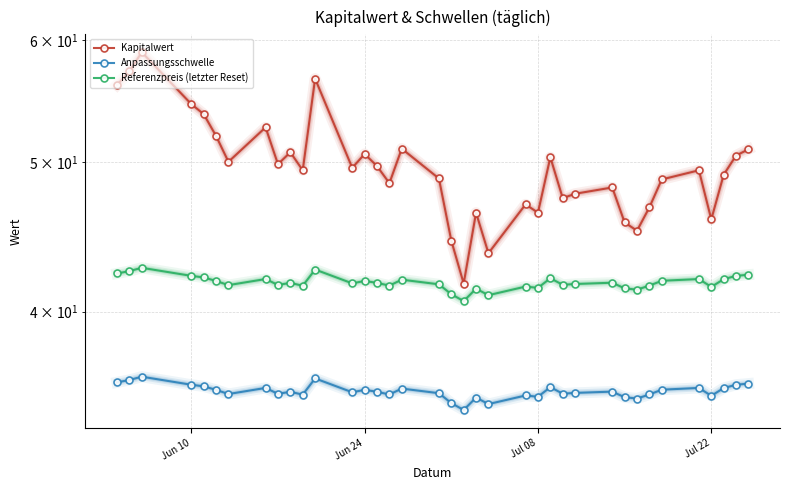

True or false: Kapitalwert and Anpassungsschwelle intersect in this chart.

False